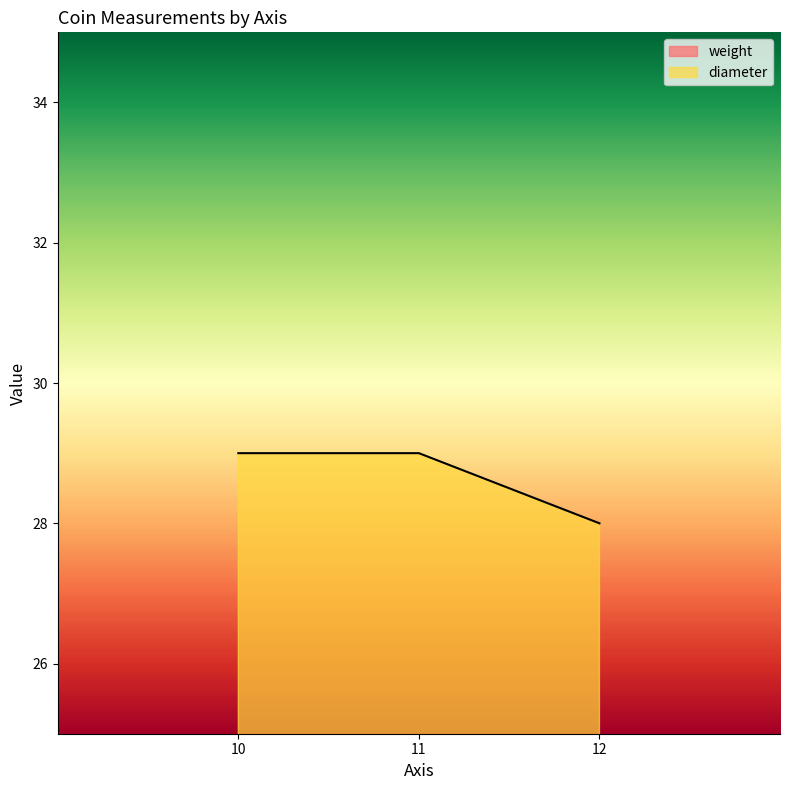

What is the total value across all series at 11?

45.8